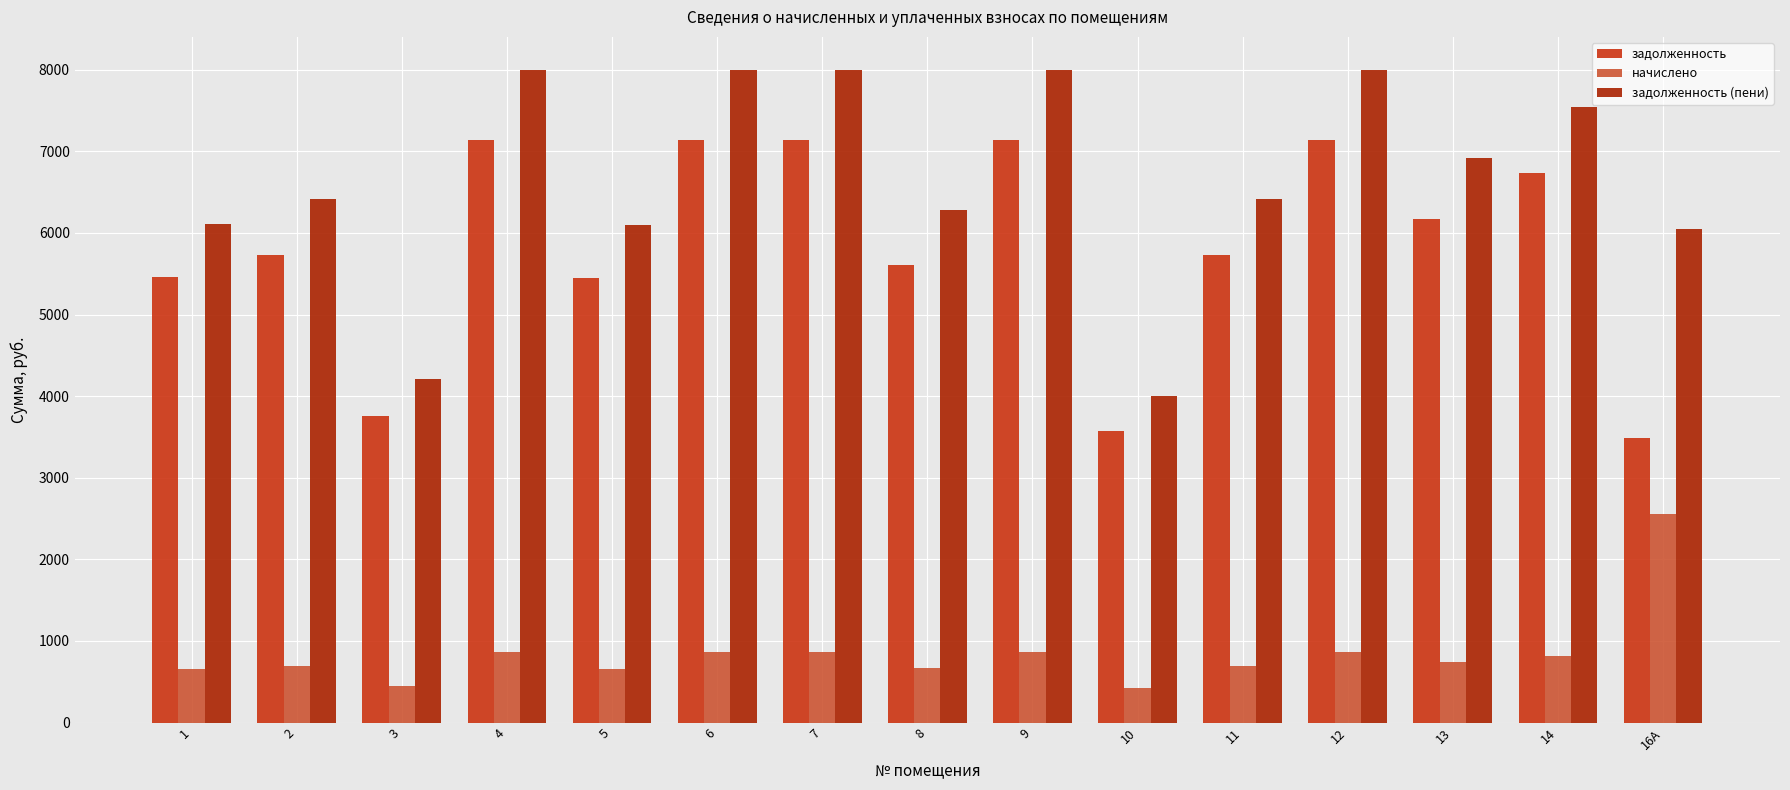

What is the sum of all начислено values?

12641.0